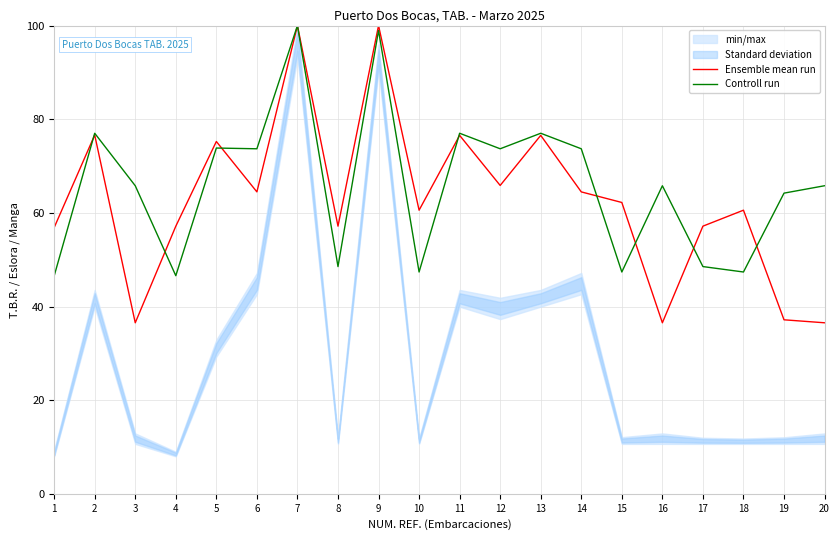

True or false: Ensemble mean run has more than 0 interior local peaks.

True